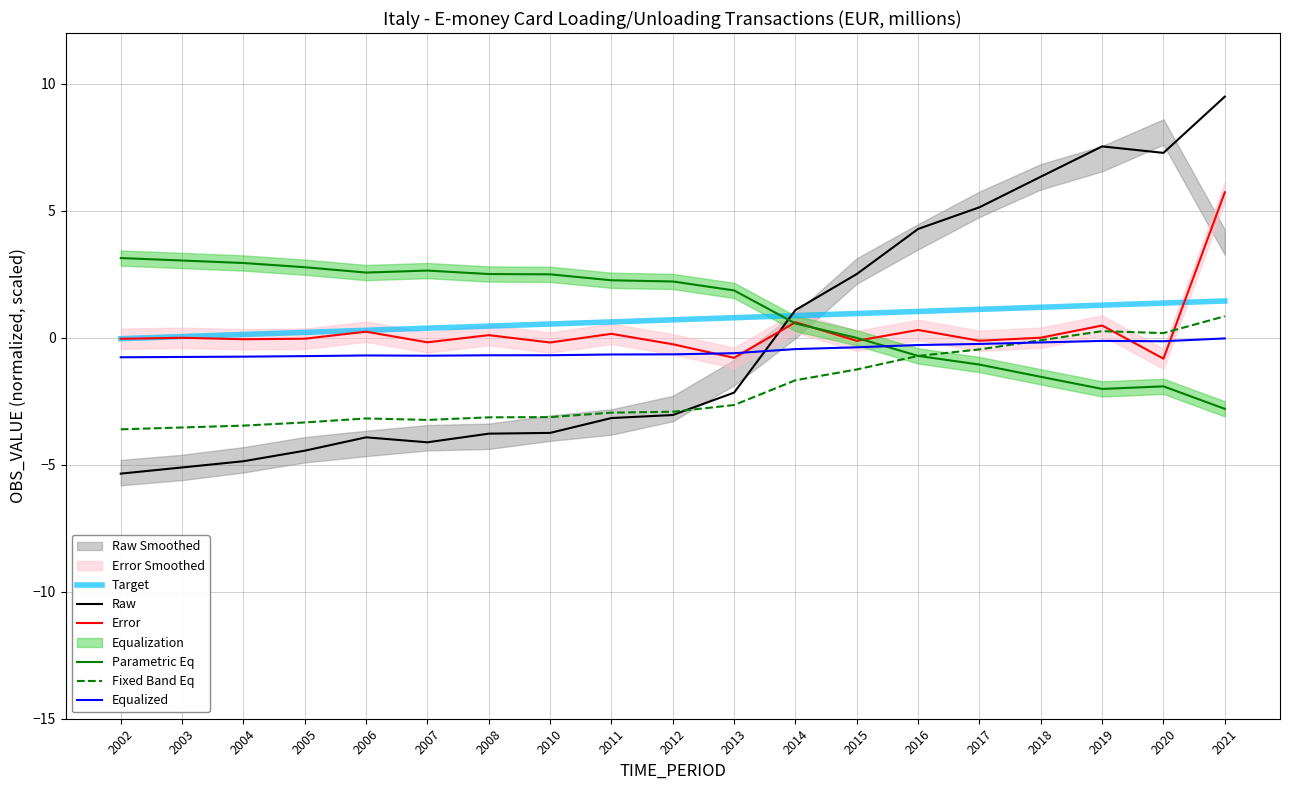

What is the difference between the highest and lowest values at 2006?

6.5